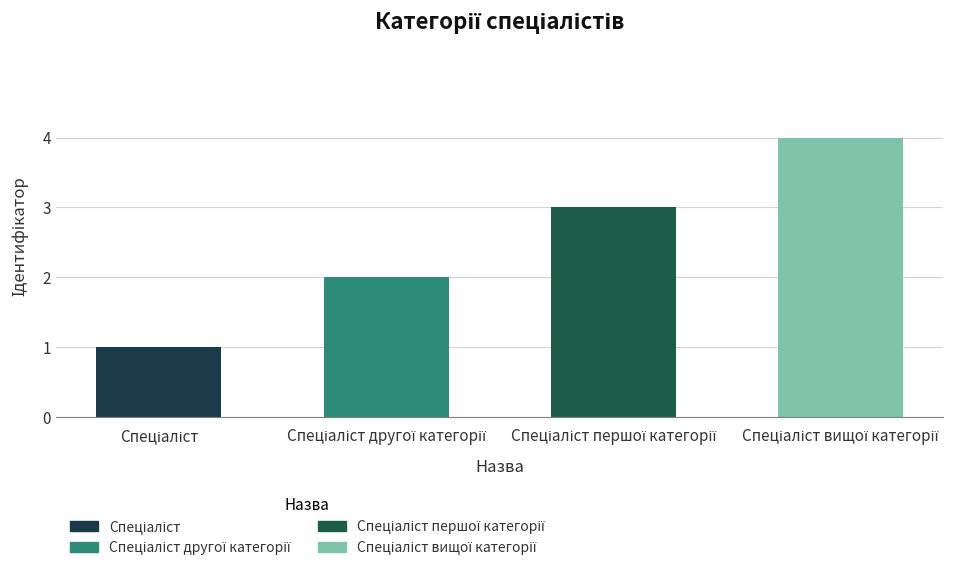

What is the greatest value displayed?

4